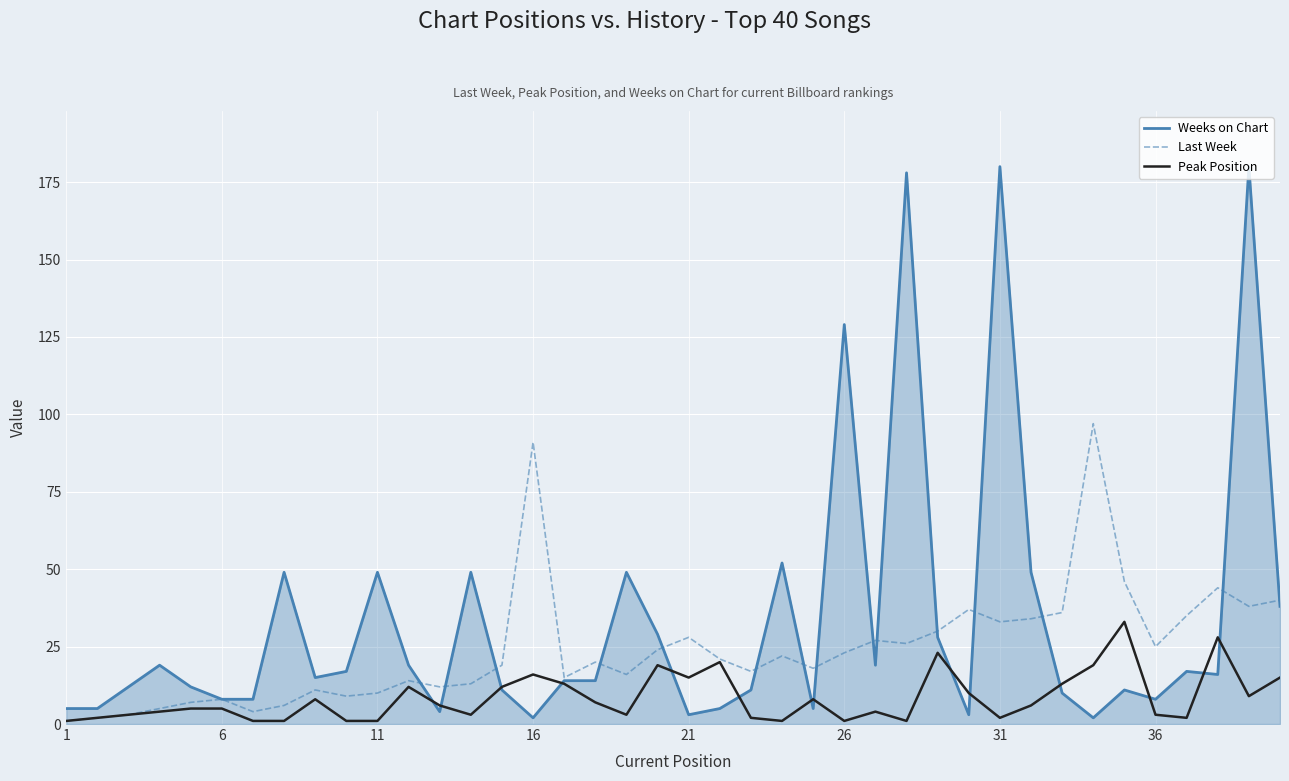

List the series in order of their overall mean, highest first.

Weeks on Chart, Last Week, Peak Position